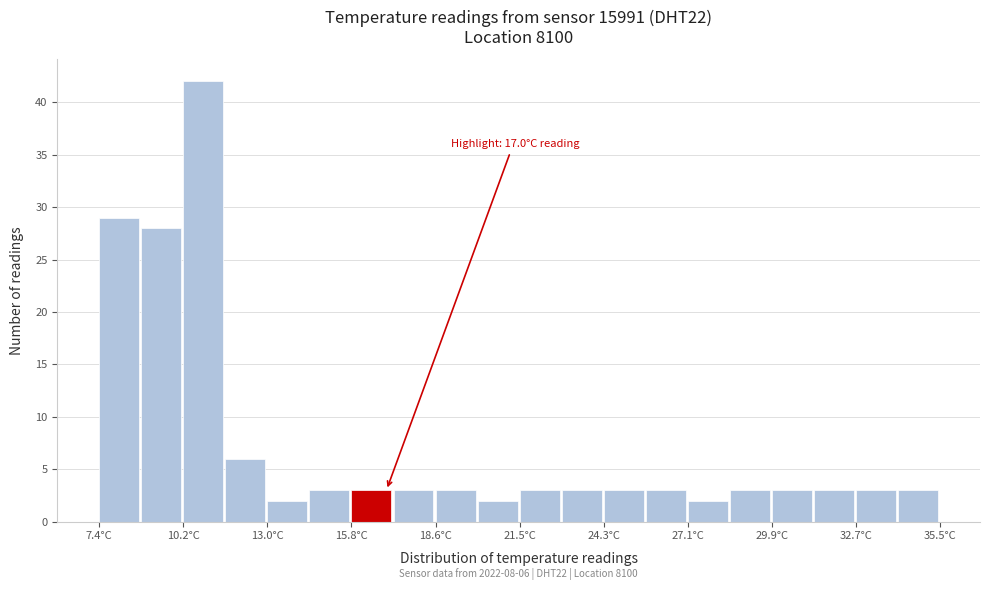

Read against the x-axis, roughly where is the centre of the tallest bar?

11.0